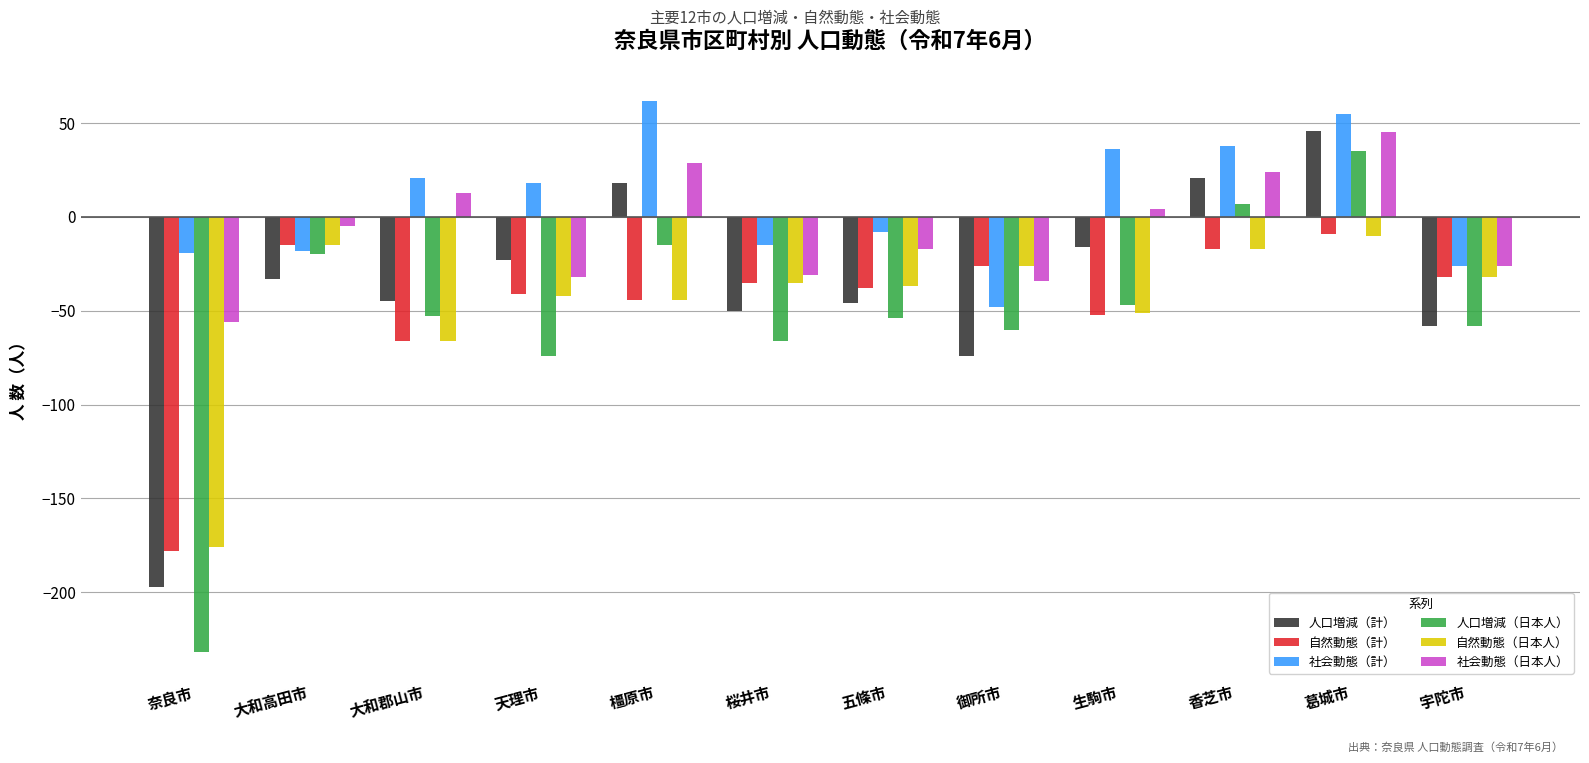

What is the difference between the 自然動態（計） values at 葛城市 and 奈良市?

169